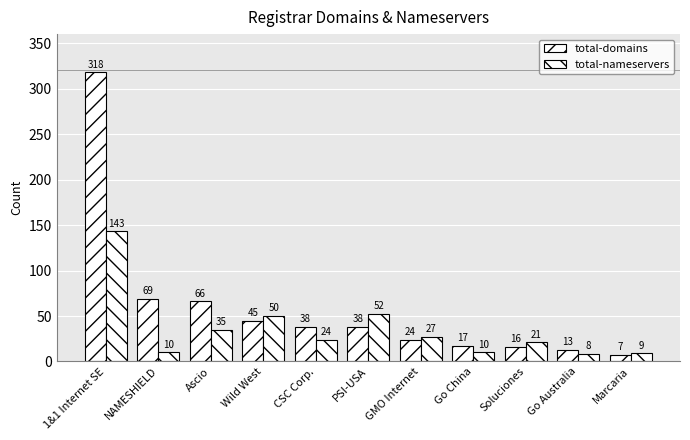

Reading left to right, list all the values displayed in this chart.

total-domains: 318	69	66	45	38	38	24	17	16	13	7
total-nameservers: 143	10	35	50	24	52	27	10	21	8	9